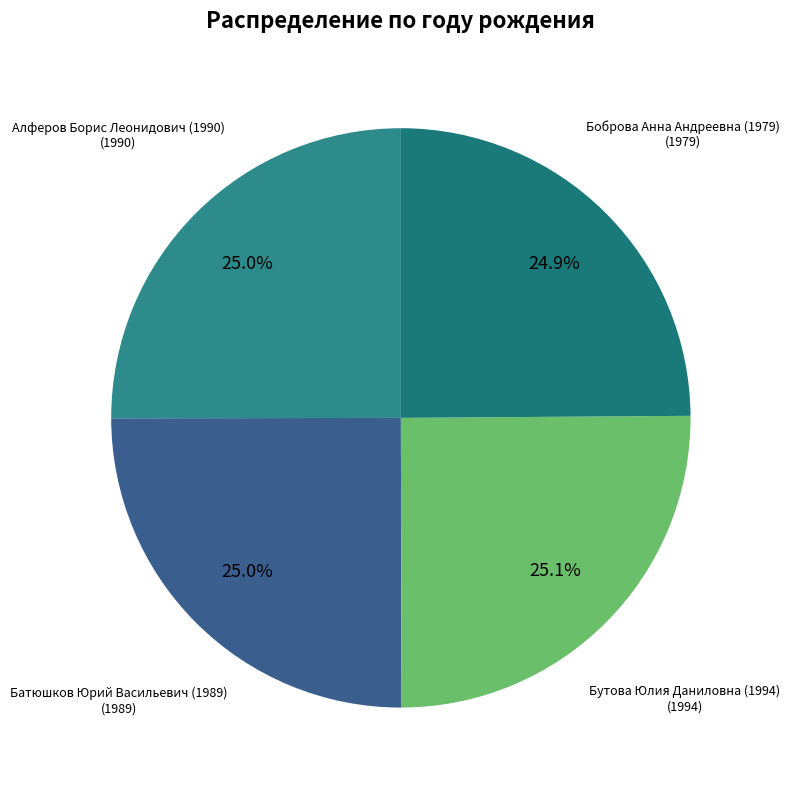

Count the number of slices in the pie.

4